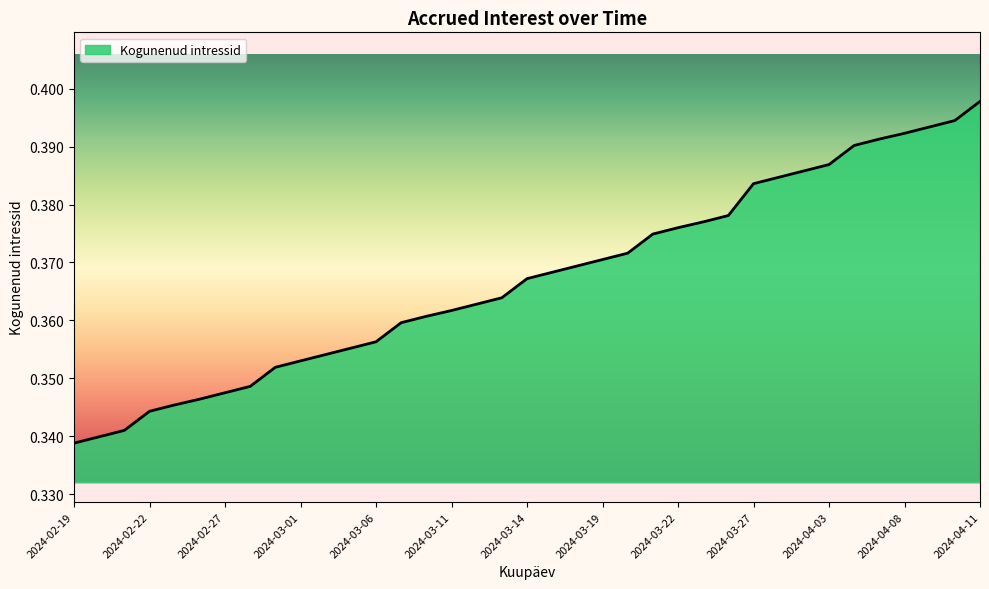

Between 2024-03-27 and 2024-03-06, which is larger?

2024-03-27